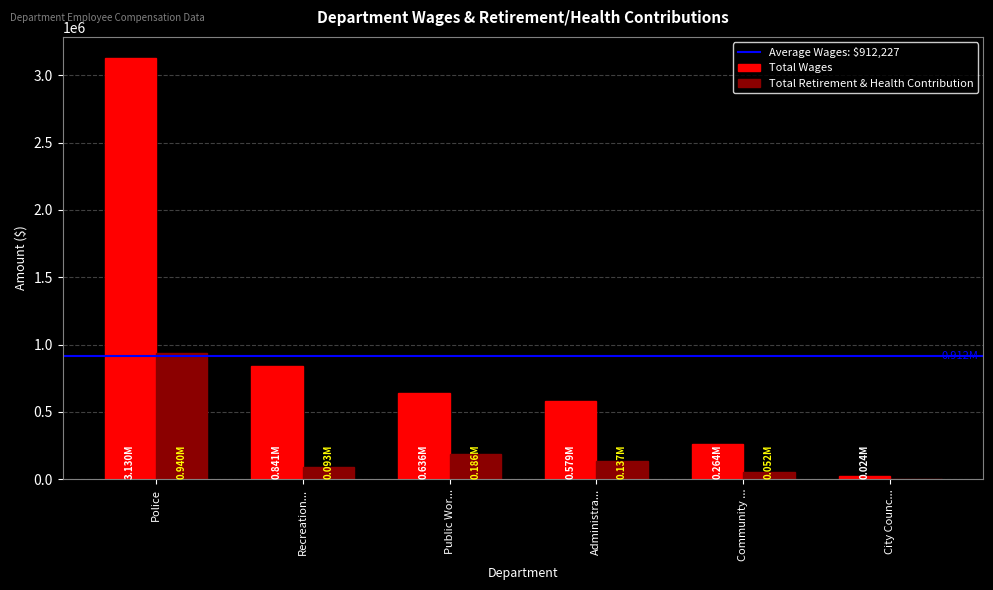

Is the value of Total Retirement & Health Contribution at Community ... greater than the value of Total Wages at Community ...?

No